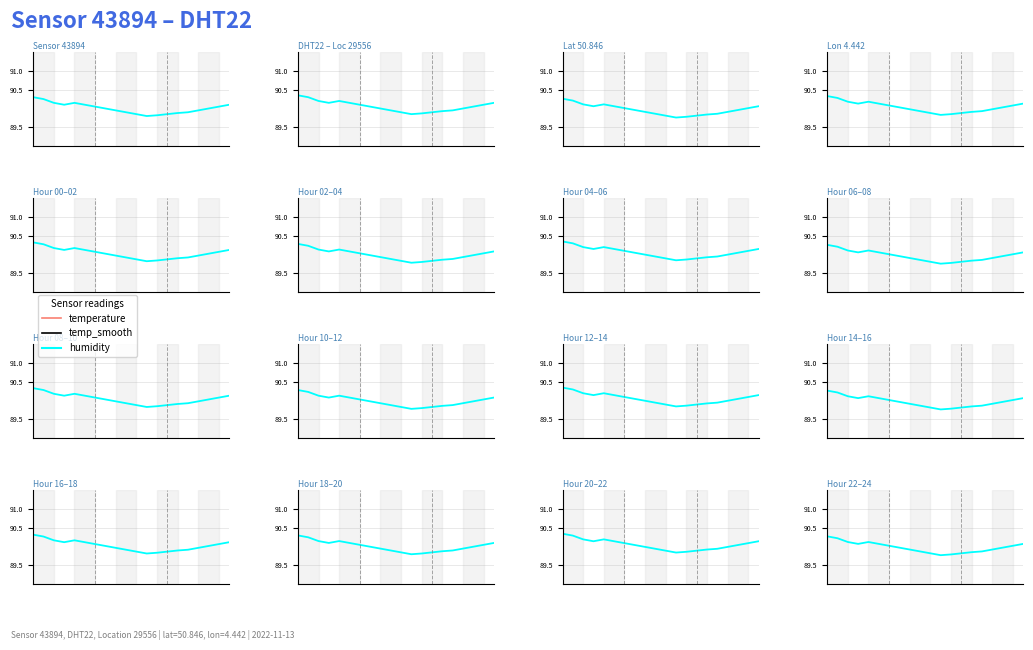

True or false: humidity has a value of 130.1 at 5.

False